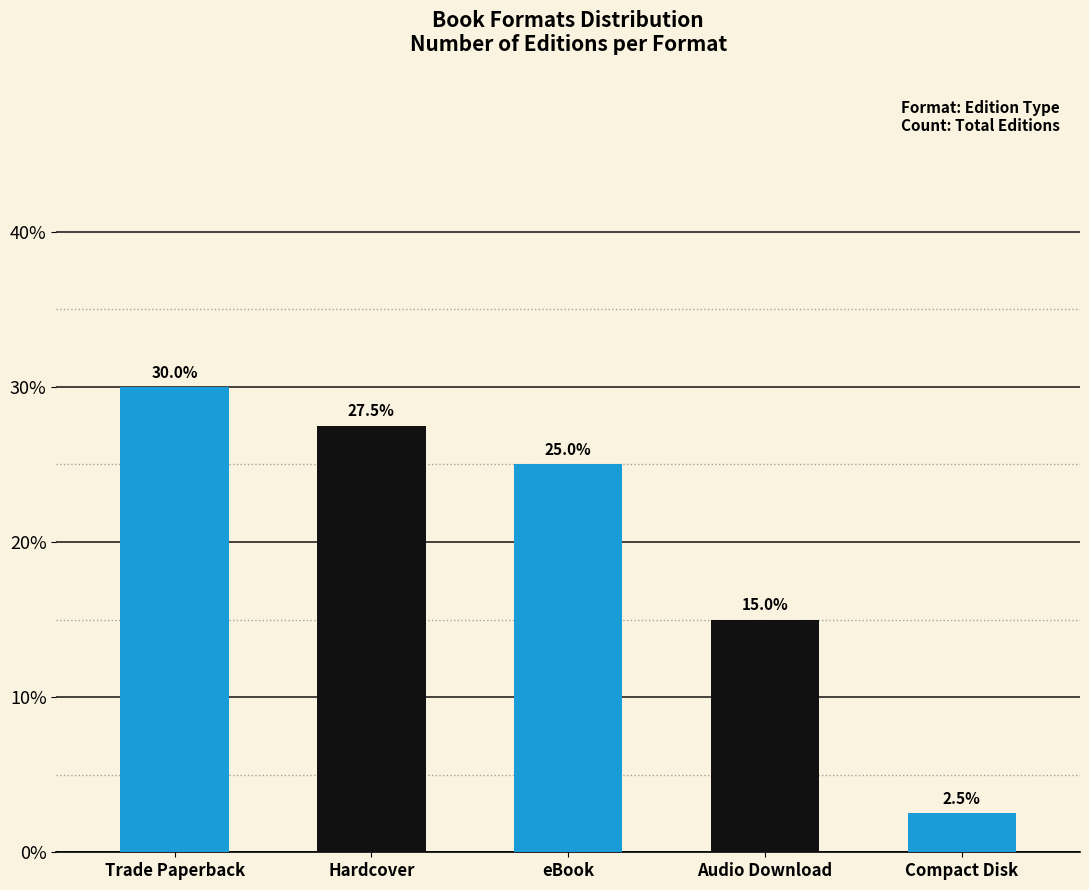

The chart shows a value of 30.0 at Trade Paperback. True or false?

True